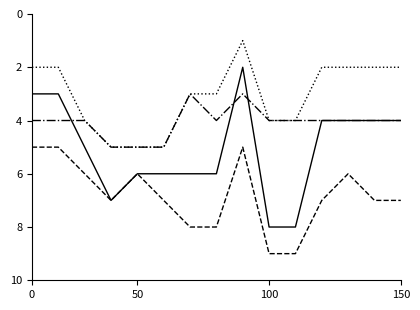

What is the maximum value shown in the chart?

9